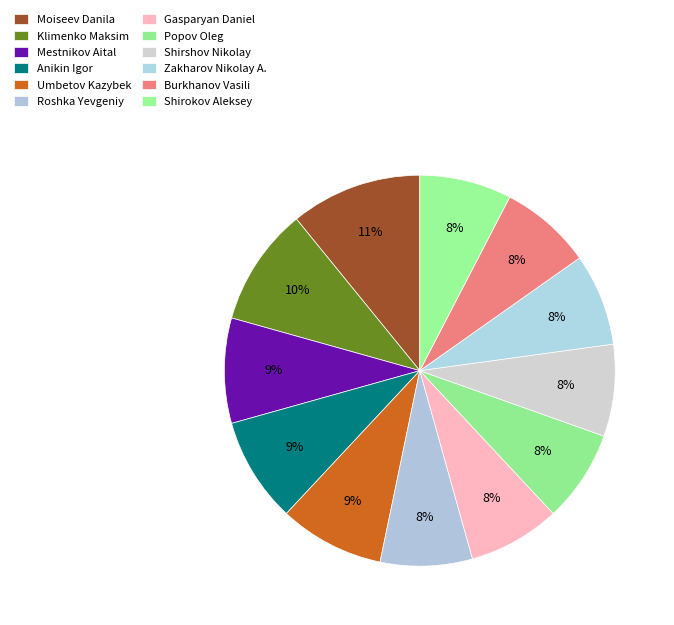

Do Popov Oleg and Mestnikov Aital together represent more than half of the pie?

No